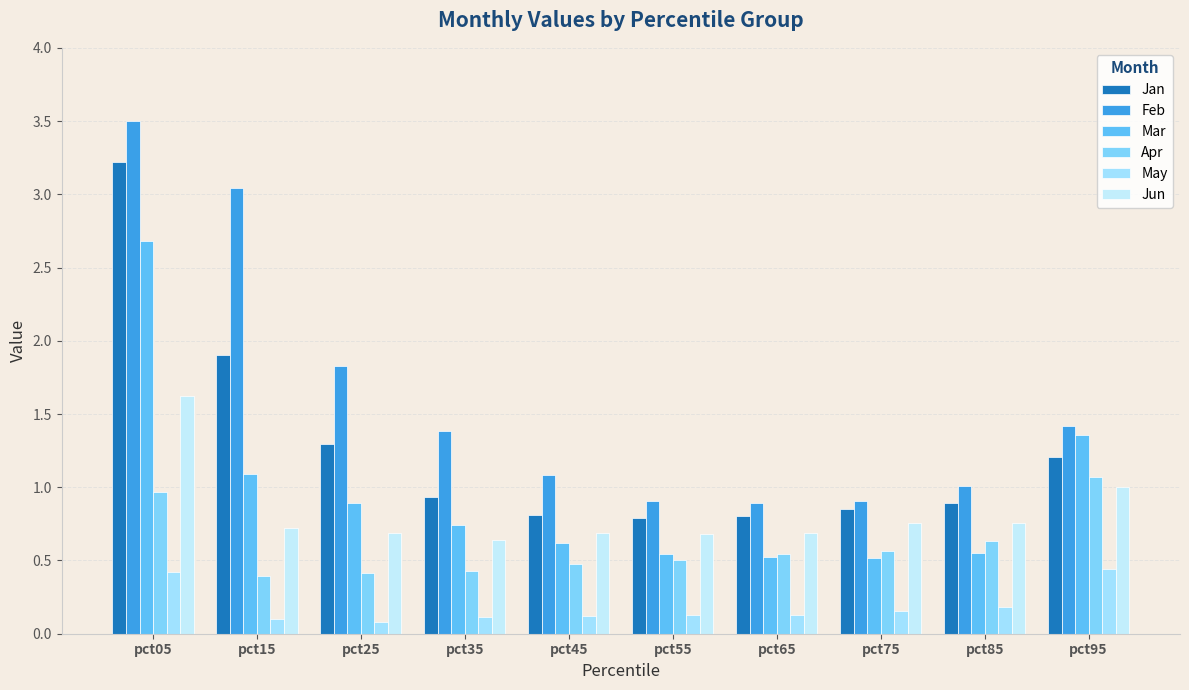

Rank the categories by May value from highest to lowest.

pct95, pct05, pct85, pct75, pct55, pct65, pct45, pct35, pct15, pct25